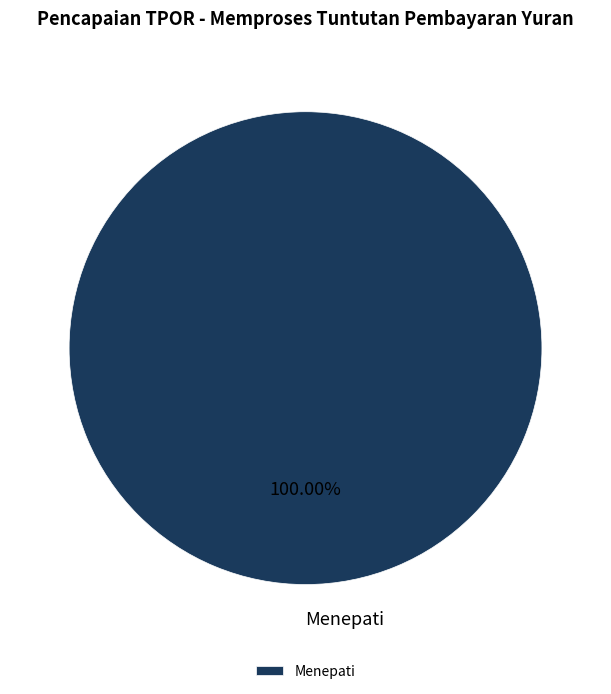

Rank the categories by value from highest to lowest.

Menepati